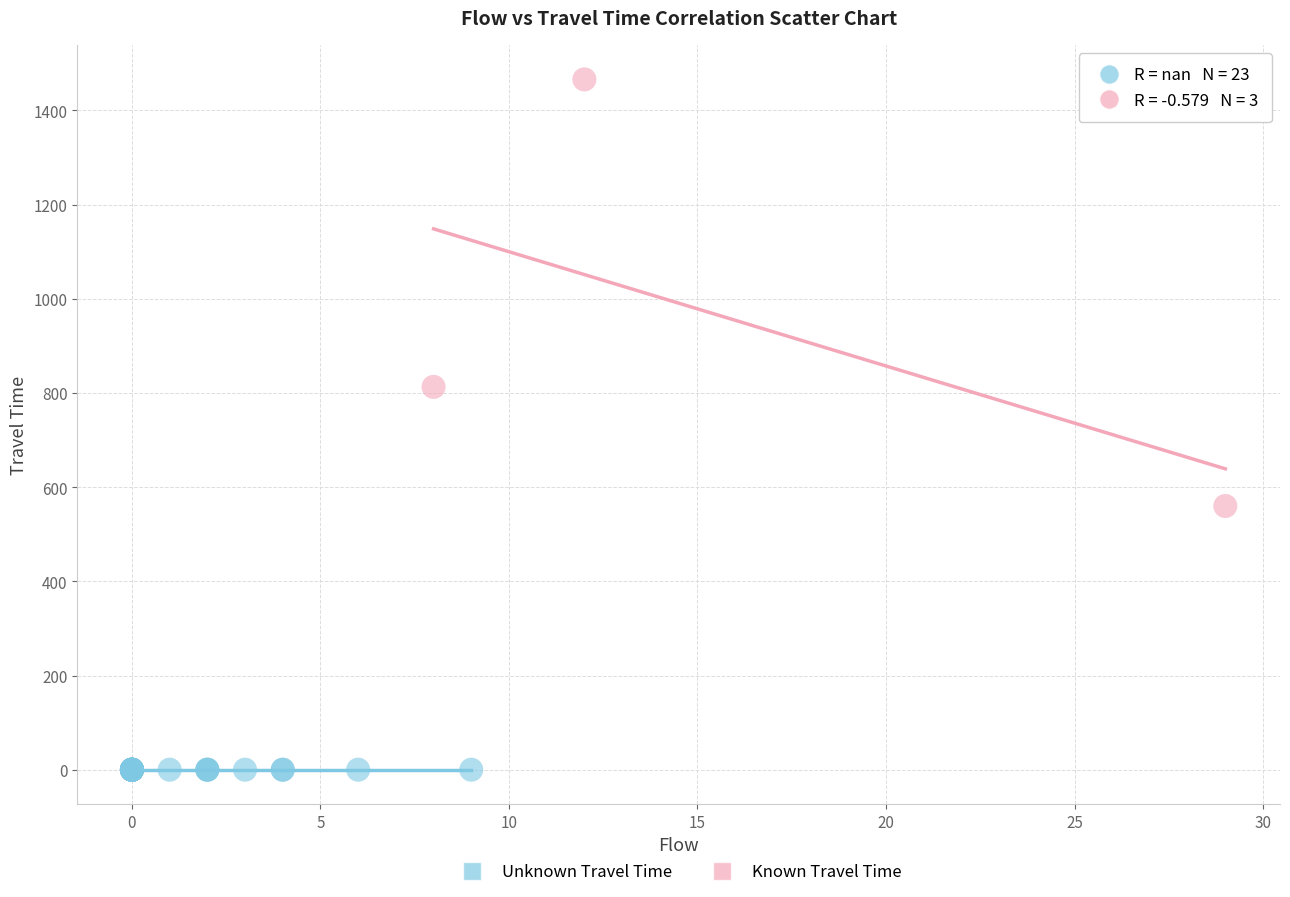

Which series reaches the maximum Y coordinate?

Known Travel Time